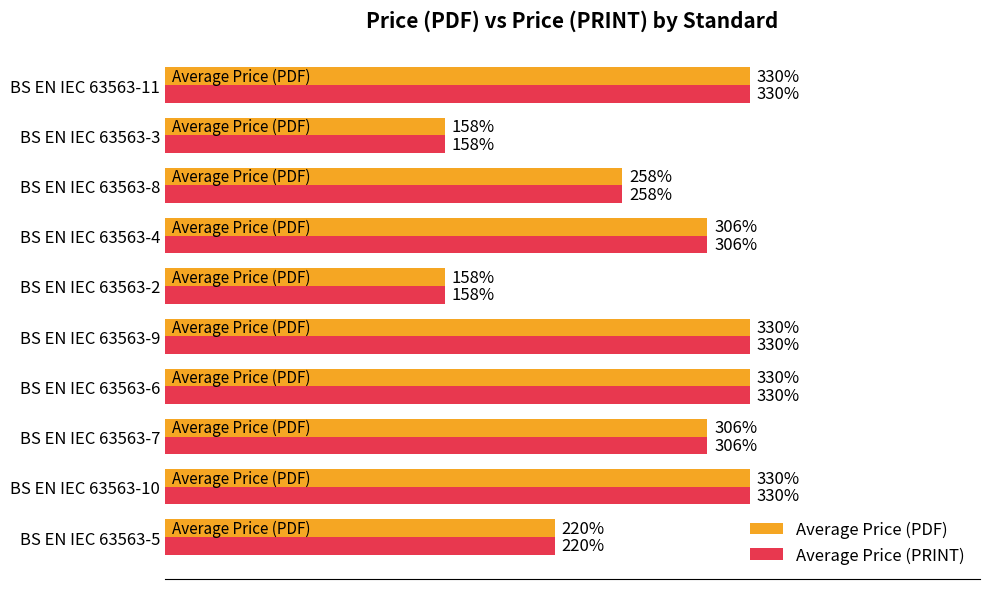

At which label is Average Price (PDF) closest to 244?

BS EN IEC 63563-8